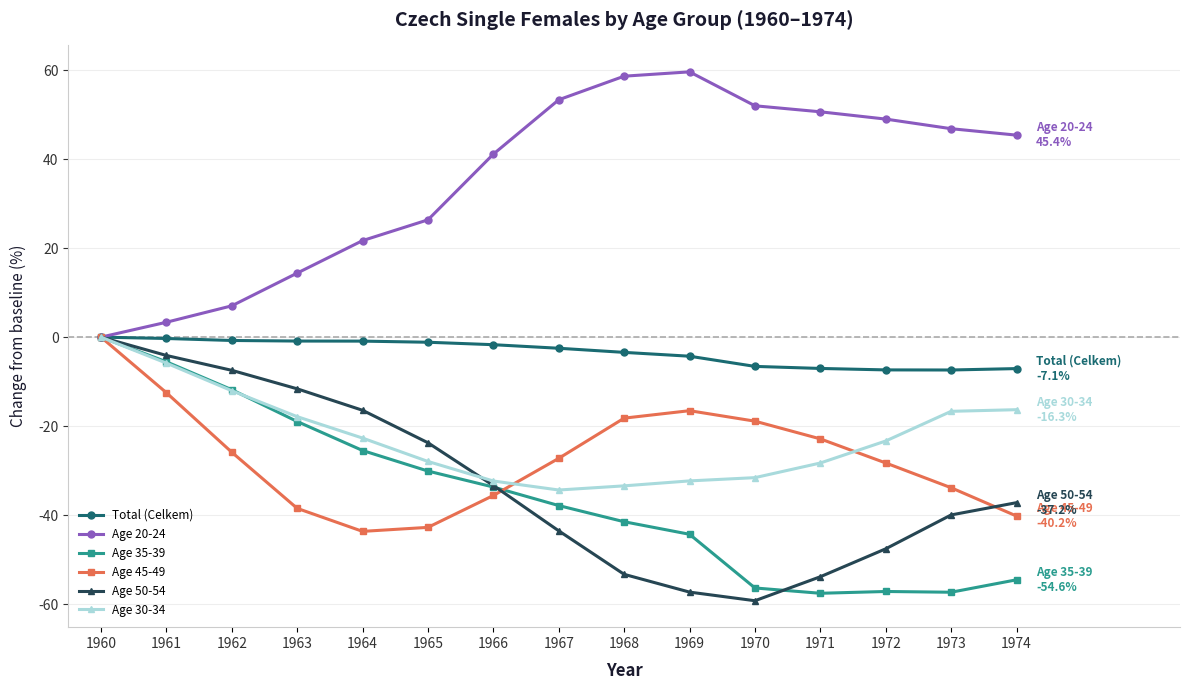

True or false: Age 50-54 has a value of -40.0 at 1973.

True